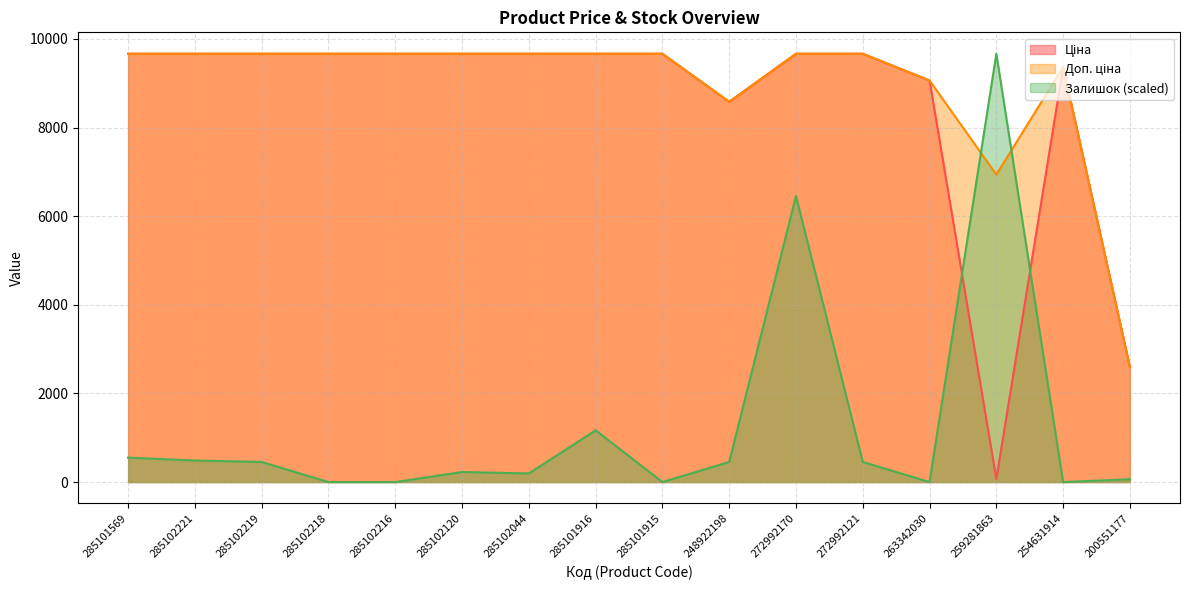

Which series has the largest total across all categories?

Доп. ціна